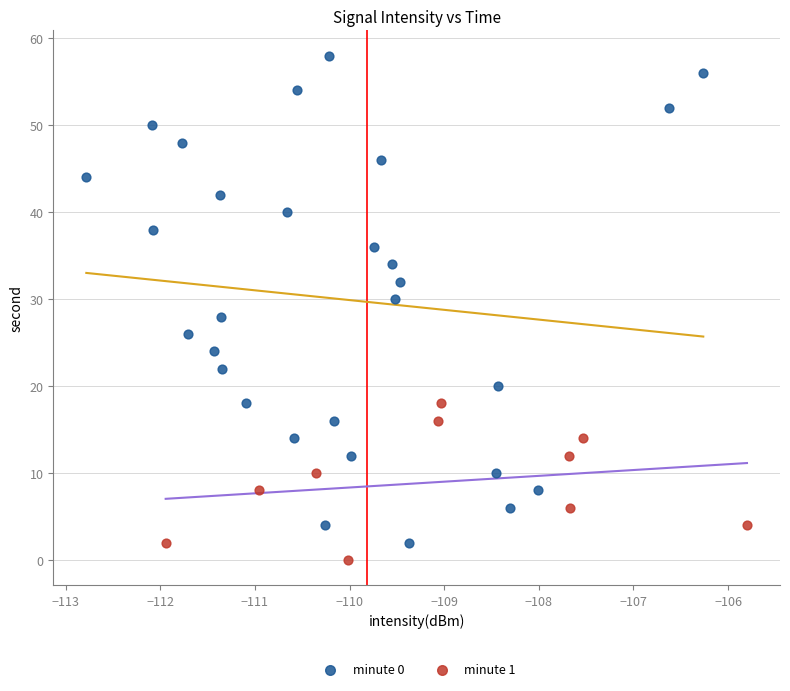

Which series has the largest Y range (max minus min)?

minute 0